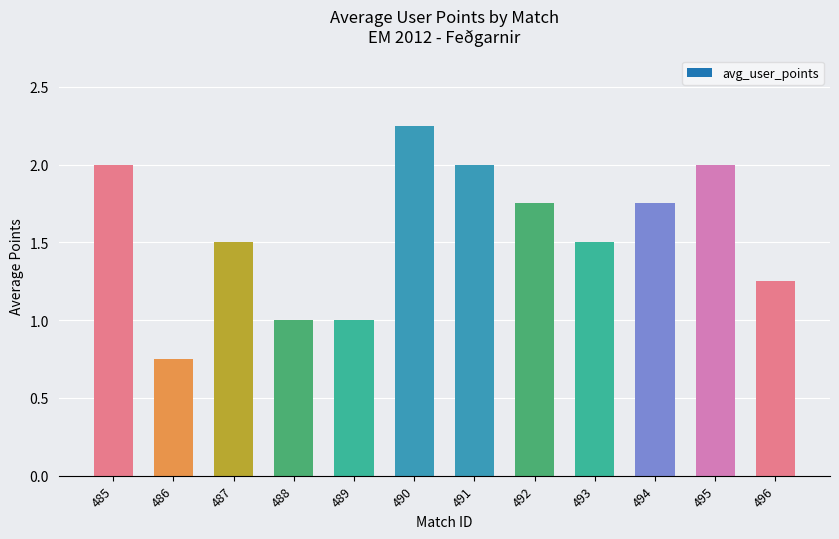

What is the sum of all values?

18.8